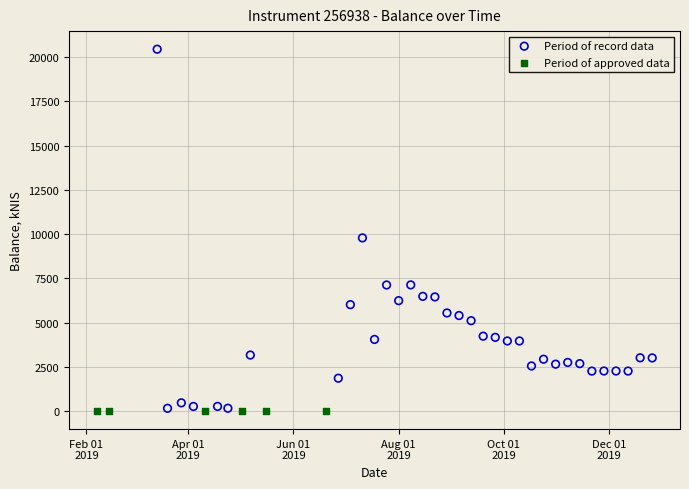

Which series reaches the maximum Y coordinate?

Period of record data